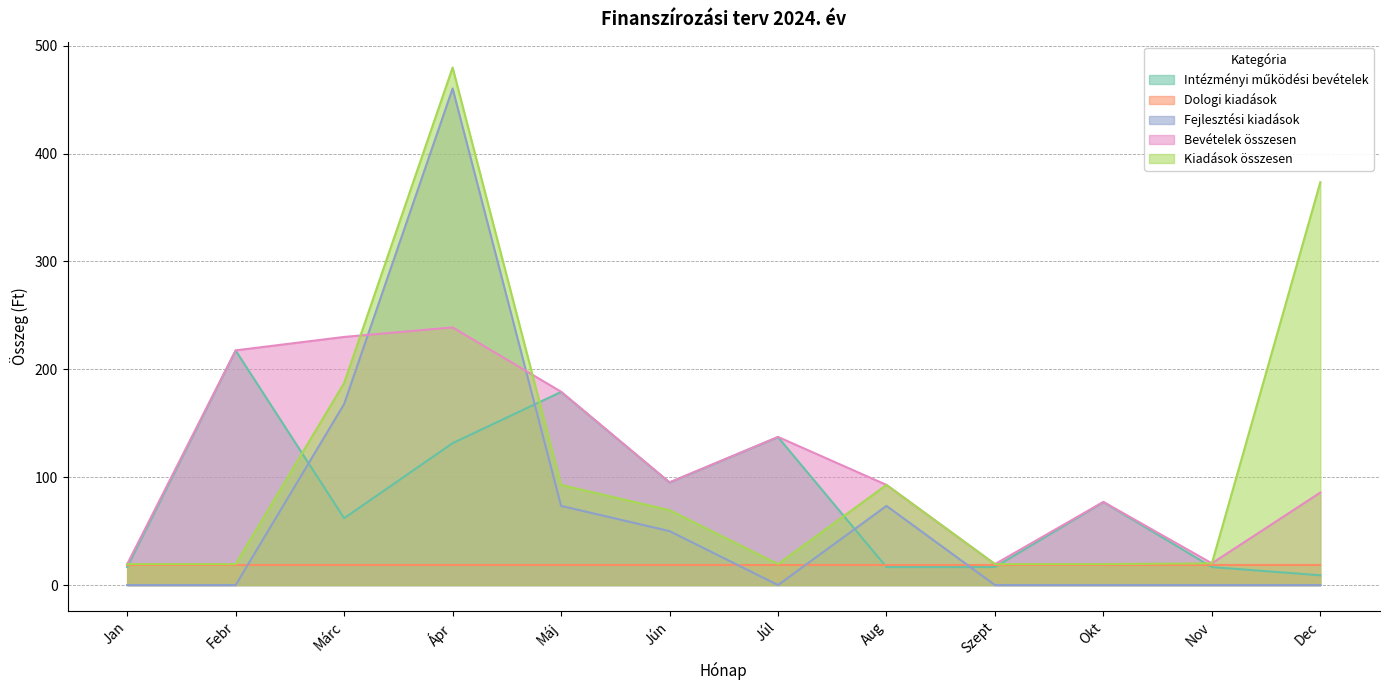

Is it true that Kiadások összesen equals 26.4 at Szept?

False